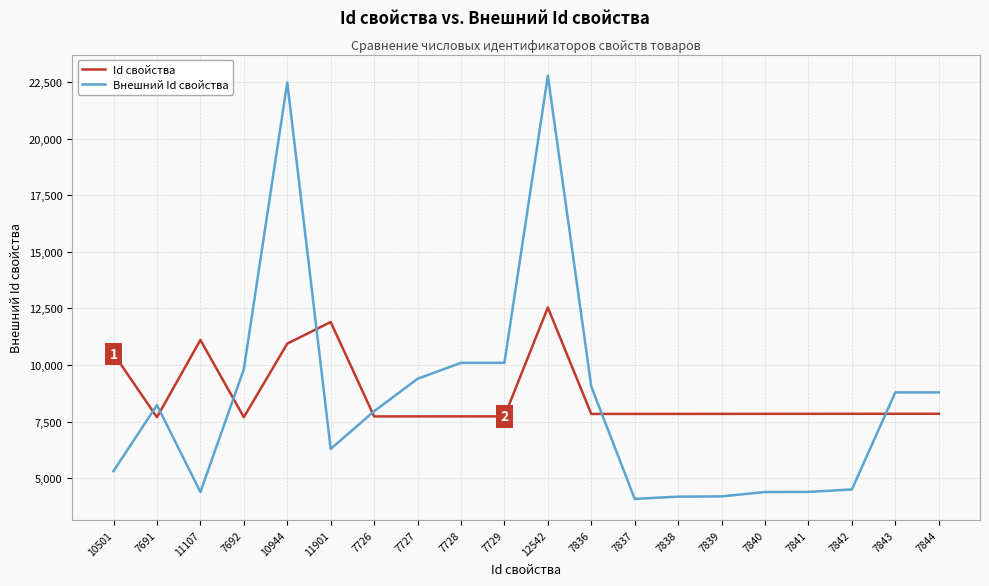

Is the value of Внешний Id свойства at 10944 greater than the value of Id свойства at 7844?

Yes